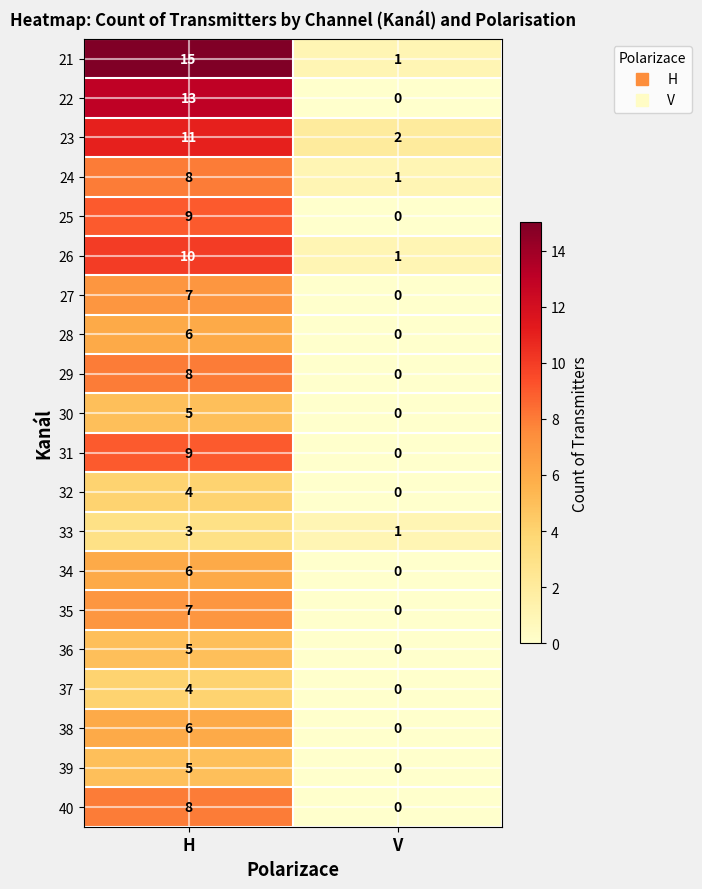

What is the sum of all 28 values?

6